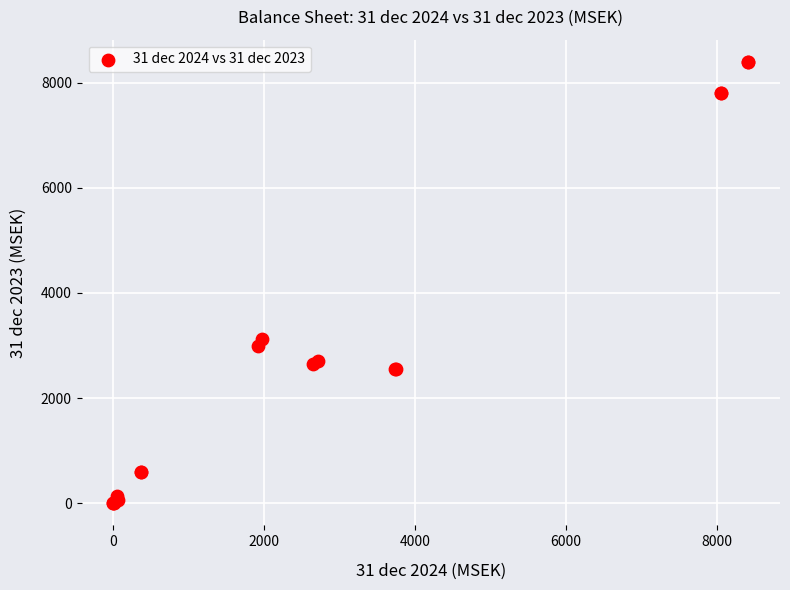

What Y value in the scatter plot is closest to 4198?

3131